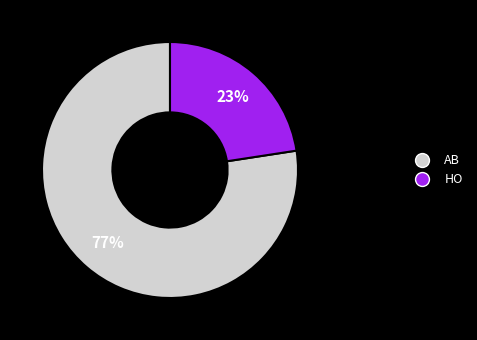

Which category has the smallest portion of the pie?

HO